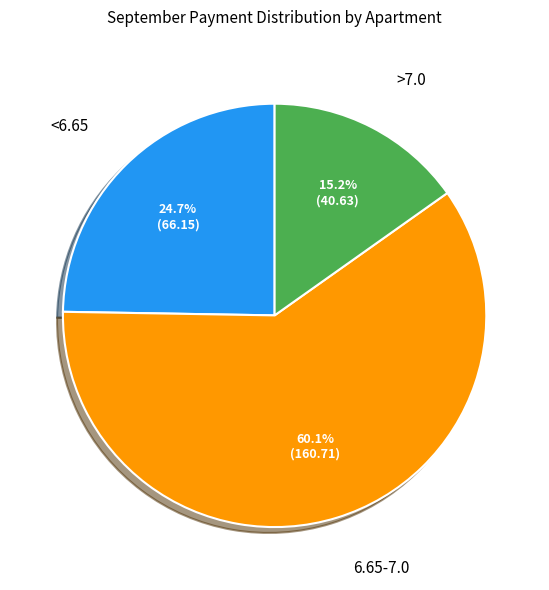

How many segments does this pie chart have?

3